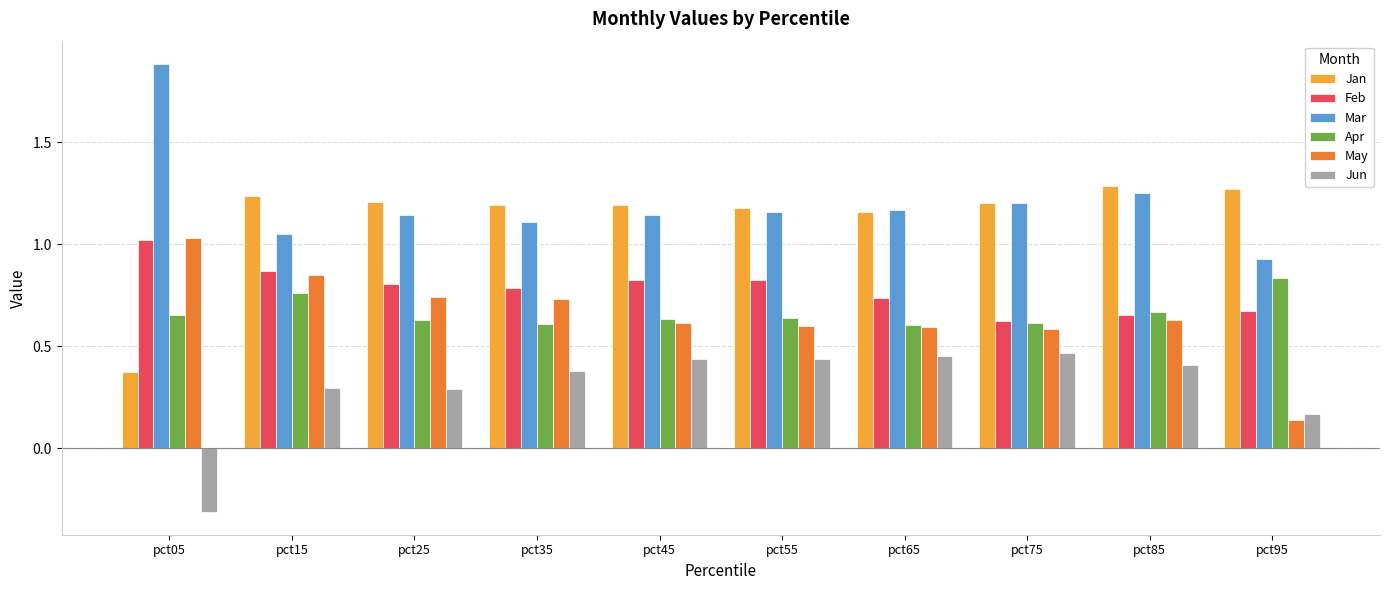

What is the sum of all May values?

6.5